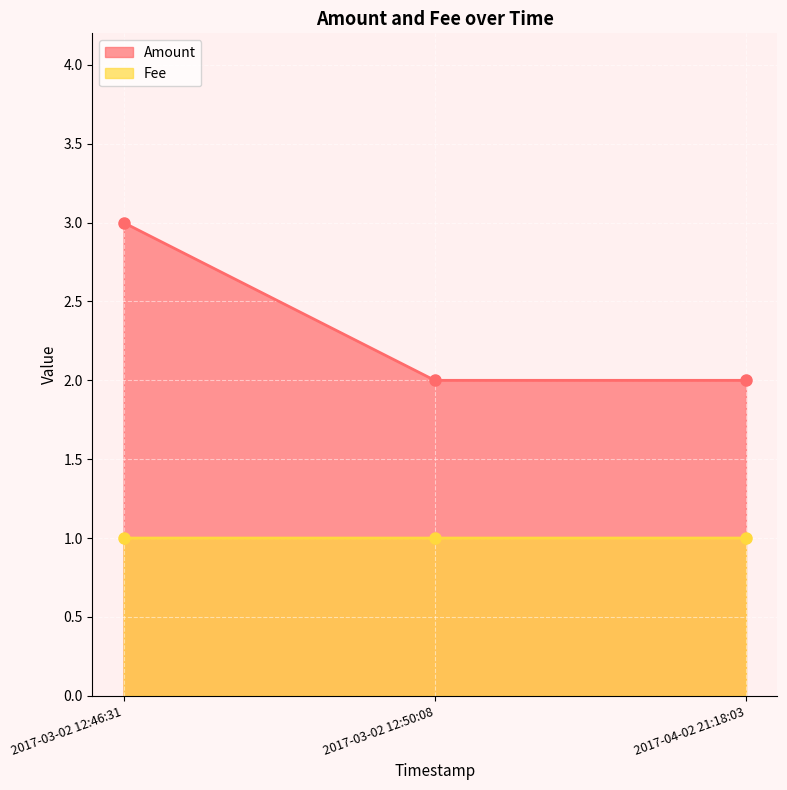

What are all the series names shown in the legend?

Amount, Fee